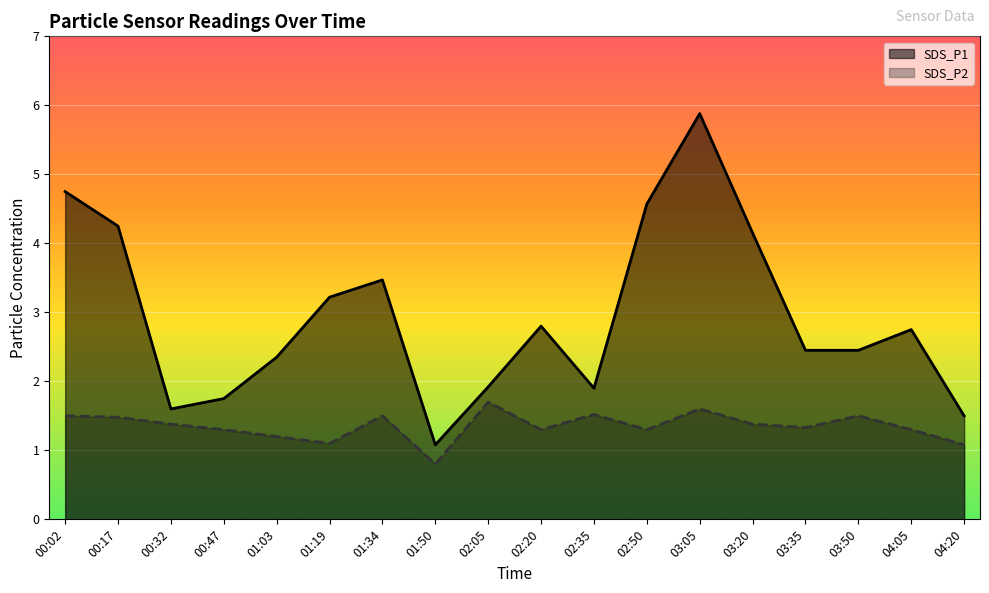

What is the lowest value of the SDS_P1 series?

1.1